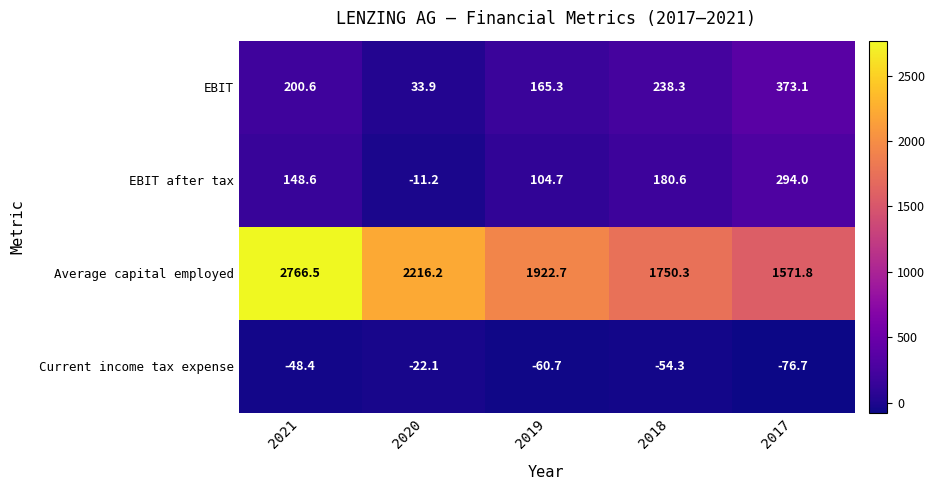

Is the value of EBIT after tax at 2020 greater than the value of Average capital employed at 2020?

No